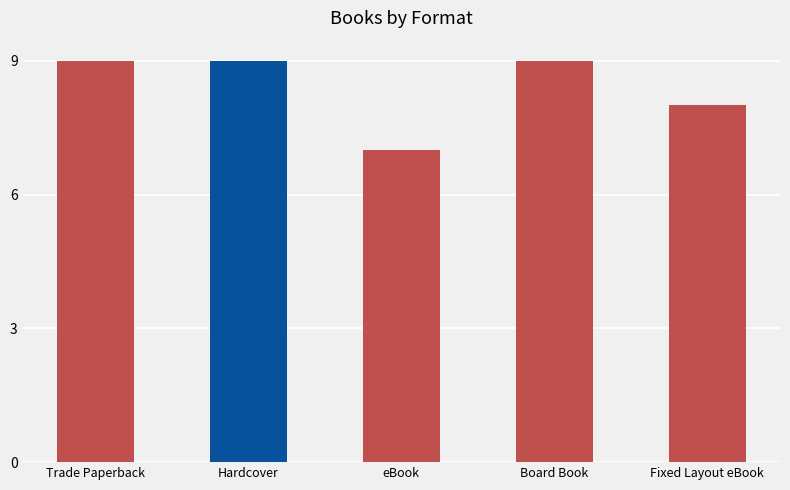

The chart shows a value of 13 at Fixed Layout eBook. True or false?

False